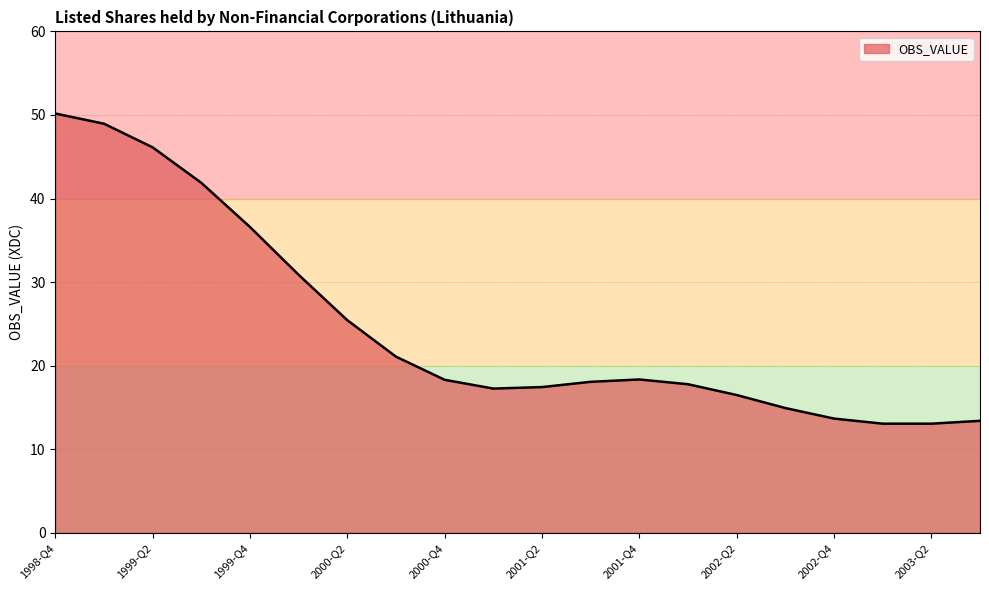

What is the greatest value displayed?

50.2